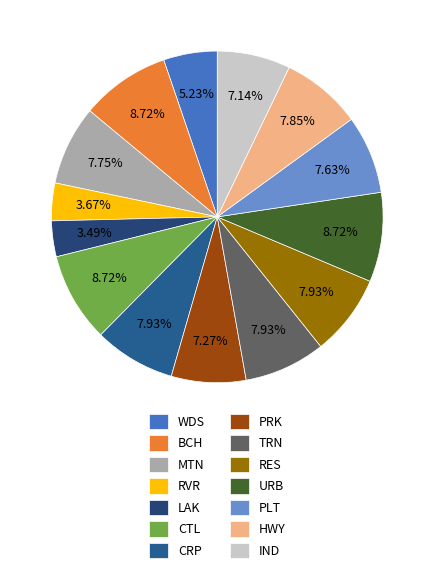

How many segments does this pie chart have?

14